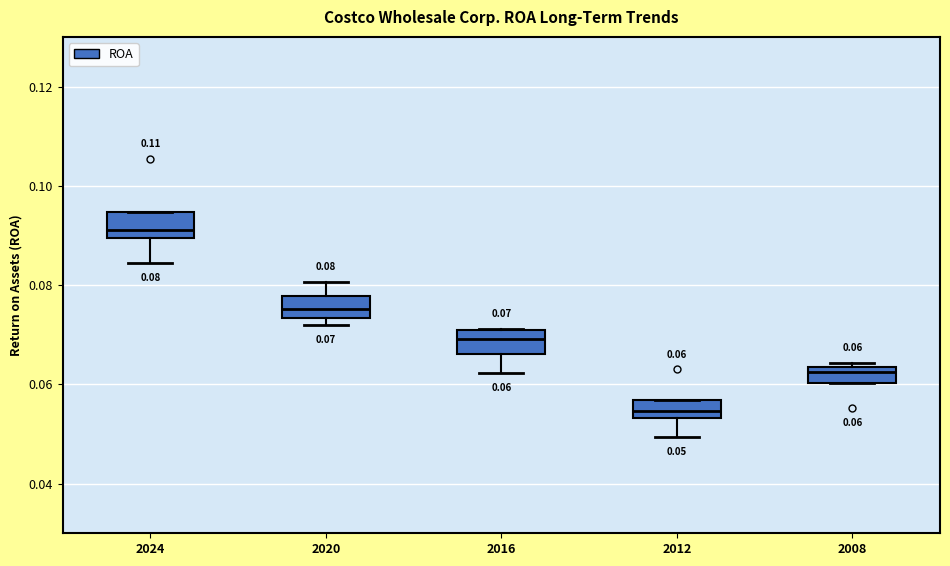

Which box has the highest median line?

2024